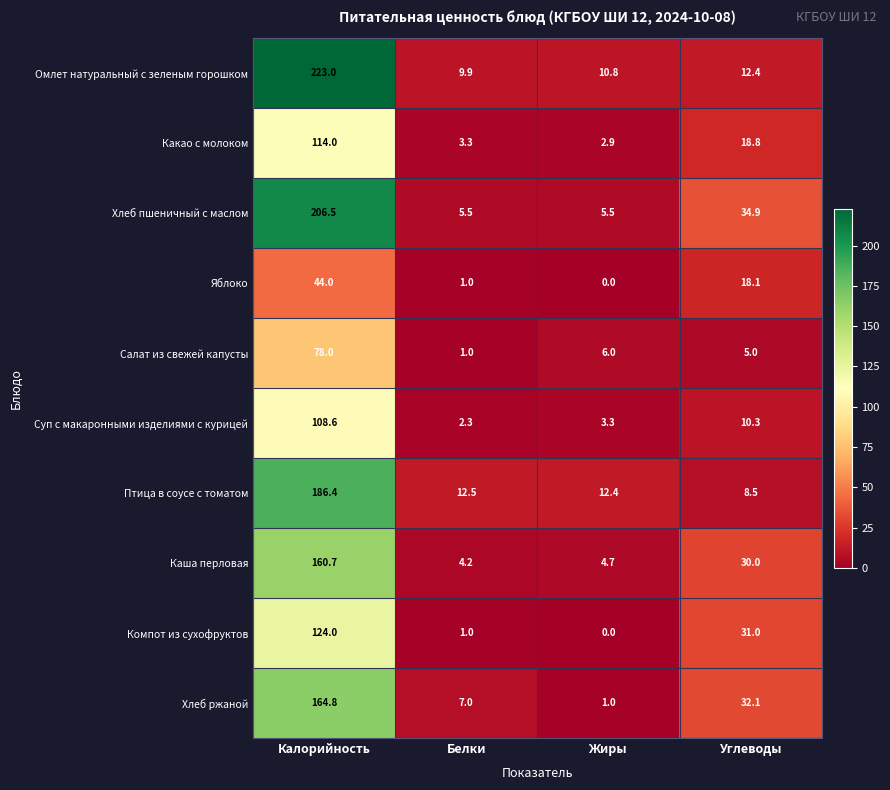

Where is Суп с макаронными изделиями с курицей nearest to the value 55?

Углеводы